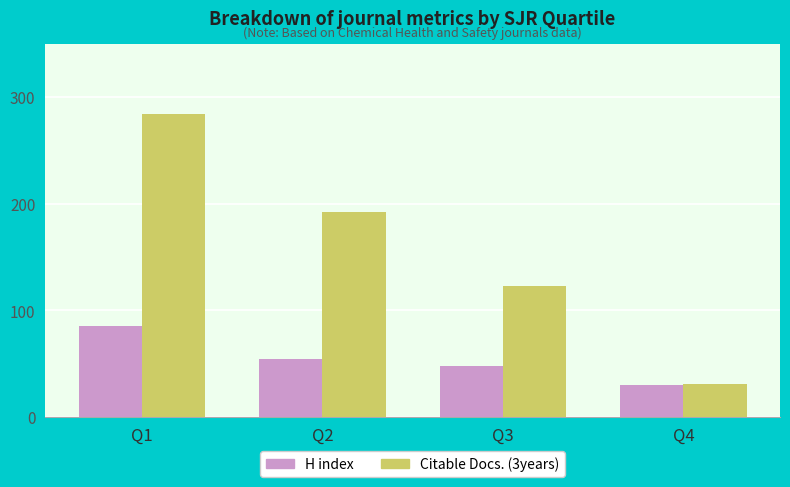

What is the total value across all series at Q4?

61